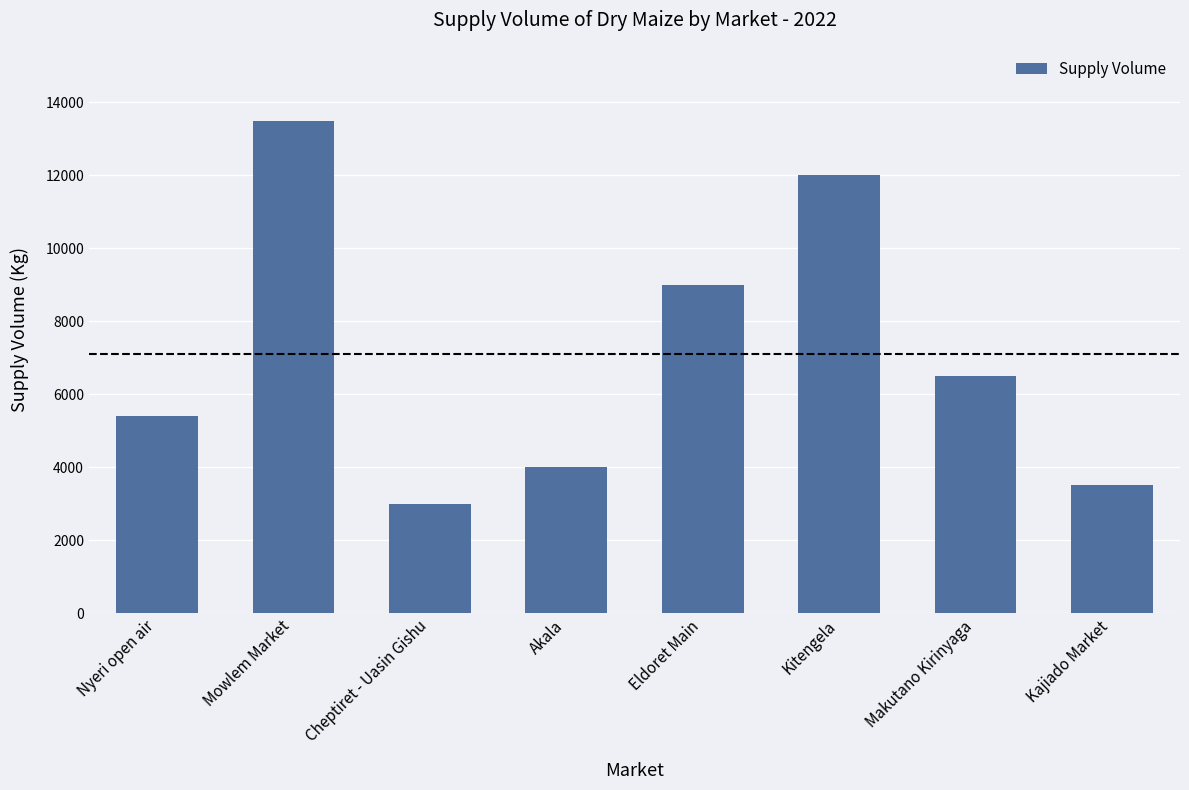

At which category does the chart reach its peak across all series?

Mowlem Market